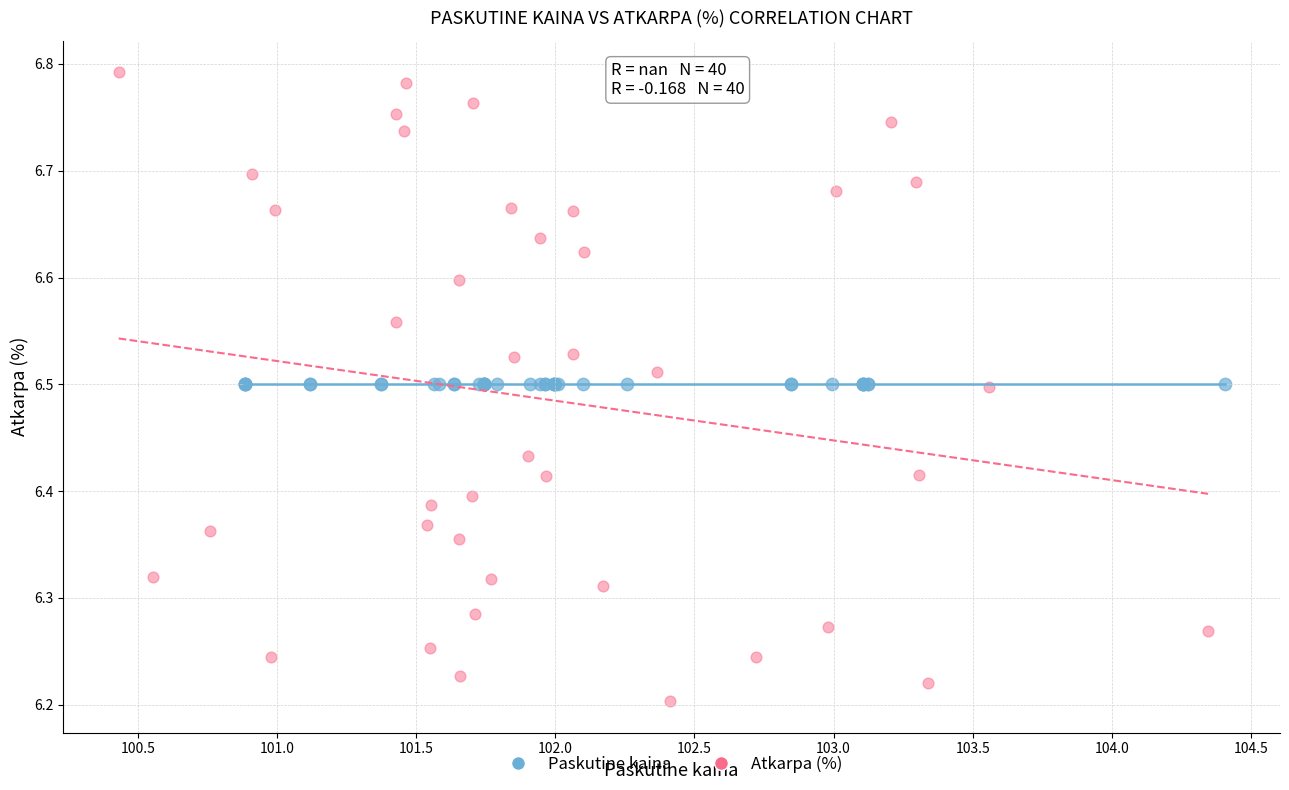

What are all the series names shown in the legend?

Paskutine kaina, Atkarpa (%)